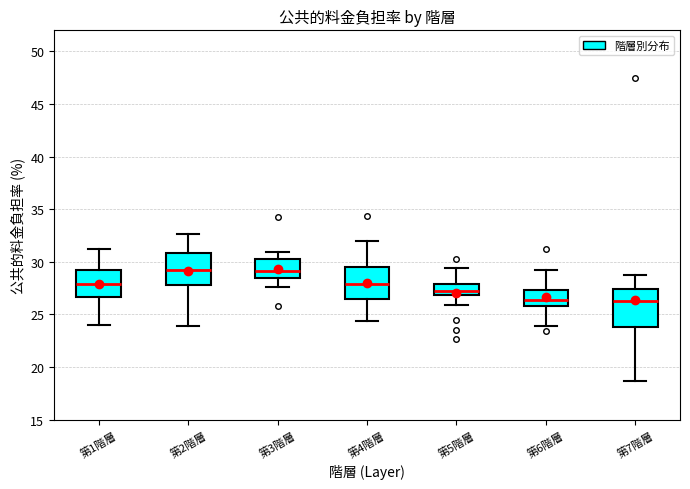

Where is the upper edge of the box for 第7階層 on the y-axis? The values are not printed on the chart, so give them approximately, as read against the axis.

27.5